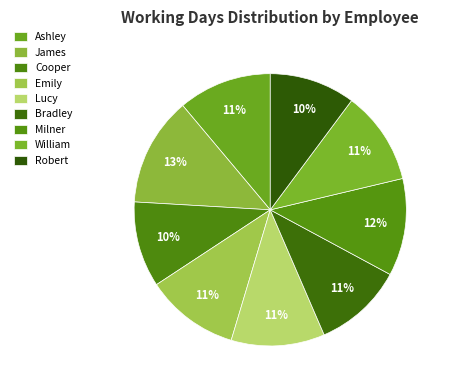

What is the largest slice in the pie chart?

James